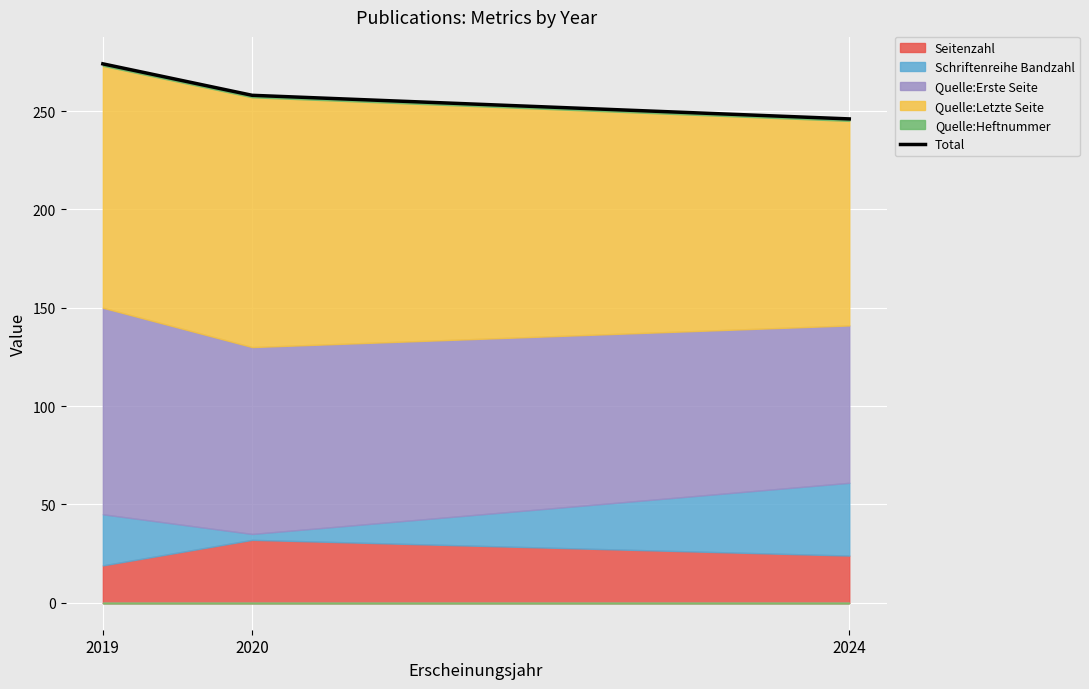

Which label corresponds to the smallest value in the chart?

2024